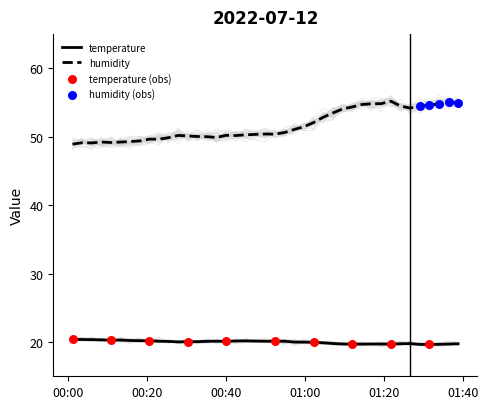

Which series reaches the maximum Y coordinate?

humidity